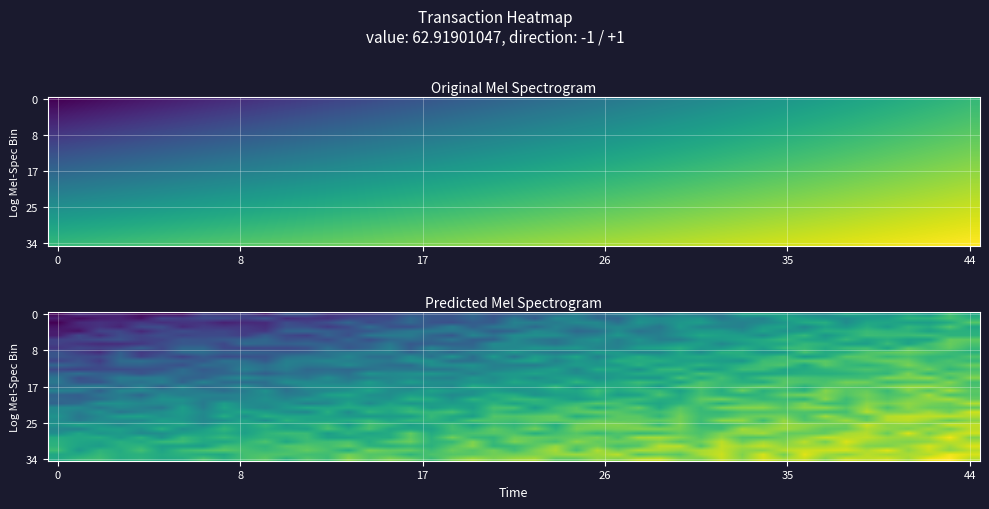

What is the spread (max minus min) of values at 1?

1